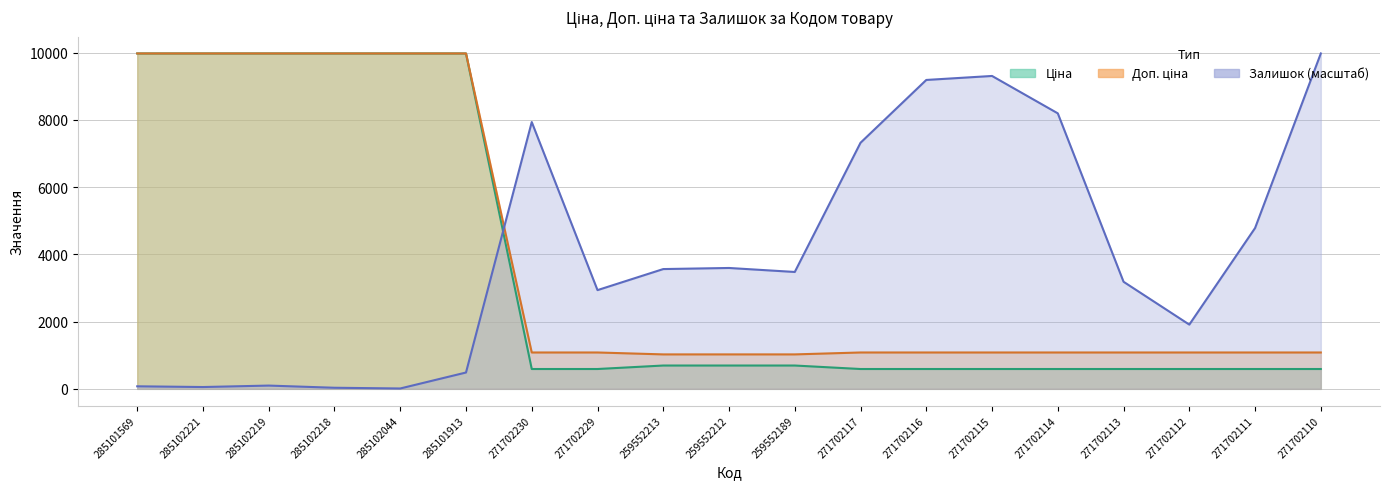

Where is Доп. ціна nearest to the value 5499?

271702230